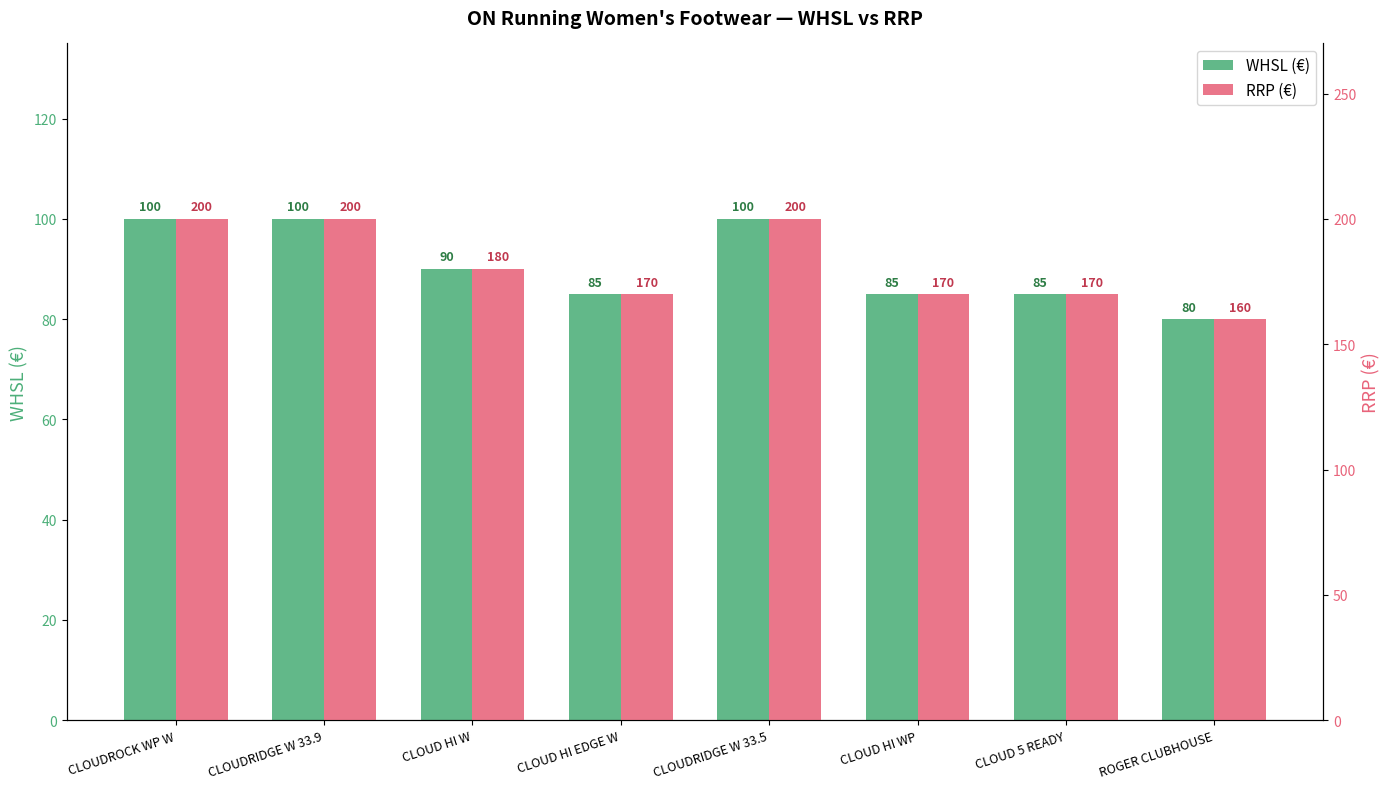

Rank the series by their maximum value, from lowest to highest.

WHSL (€), RRP (€)